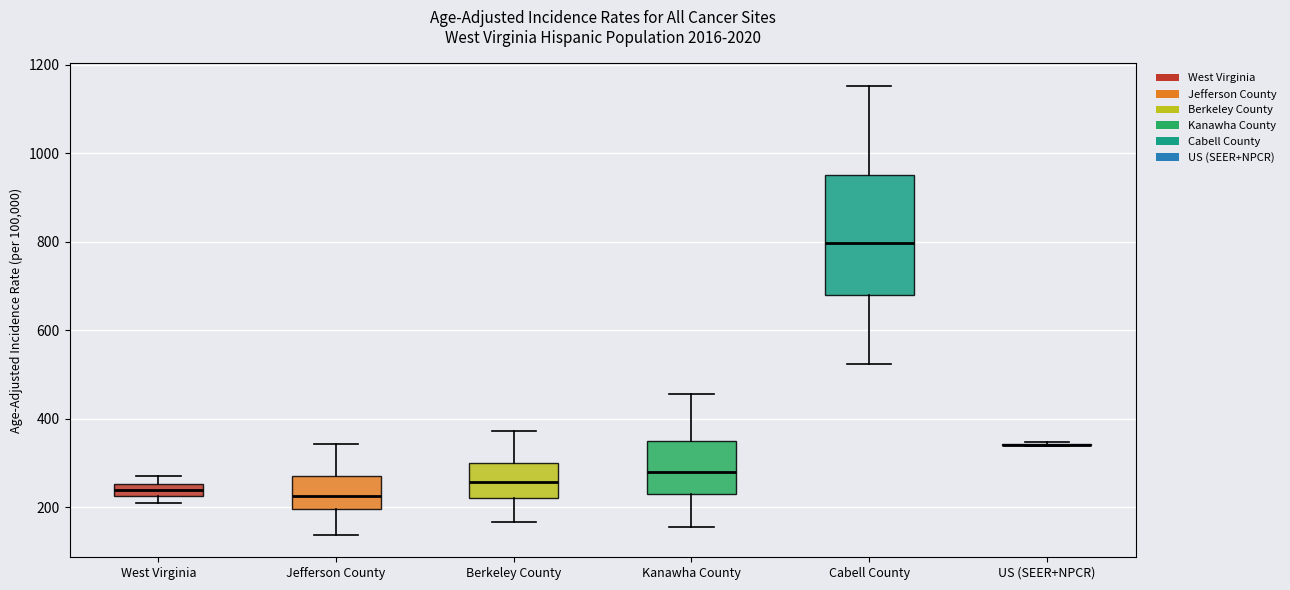

Which box is the tallest, from its lower edge to its upper edge?

Cabell County